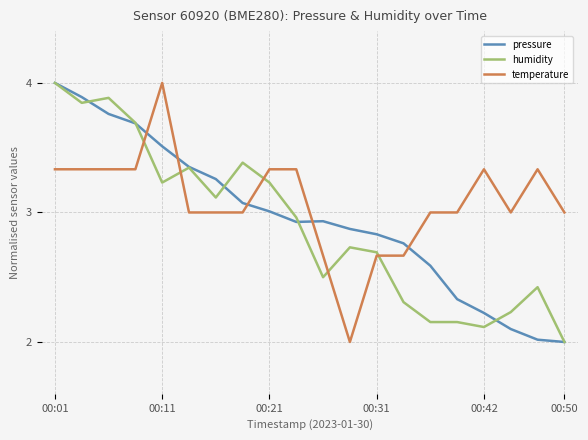

True or false: temperature has more than 0 interior local peaks.

True